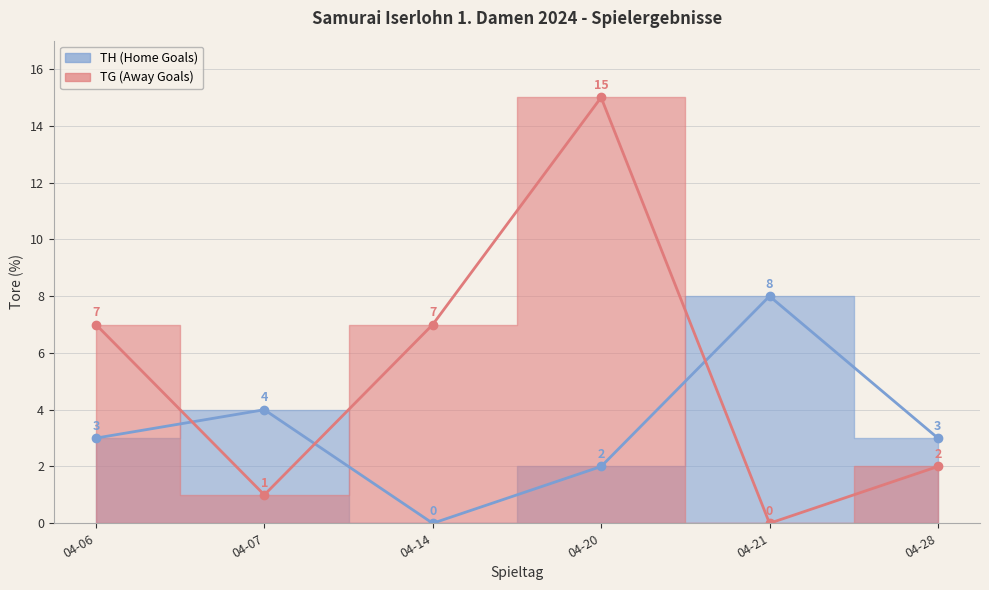

Which series has the widest spread of values?

TG (Away Goals)